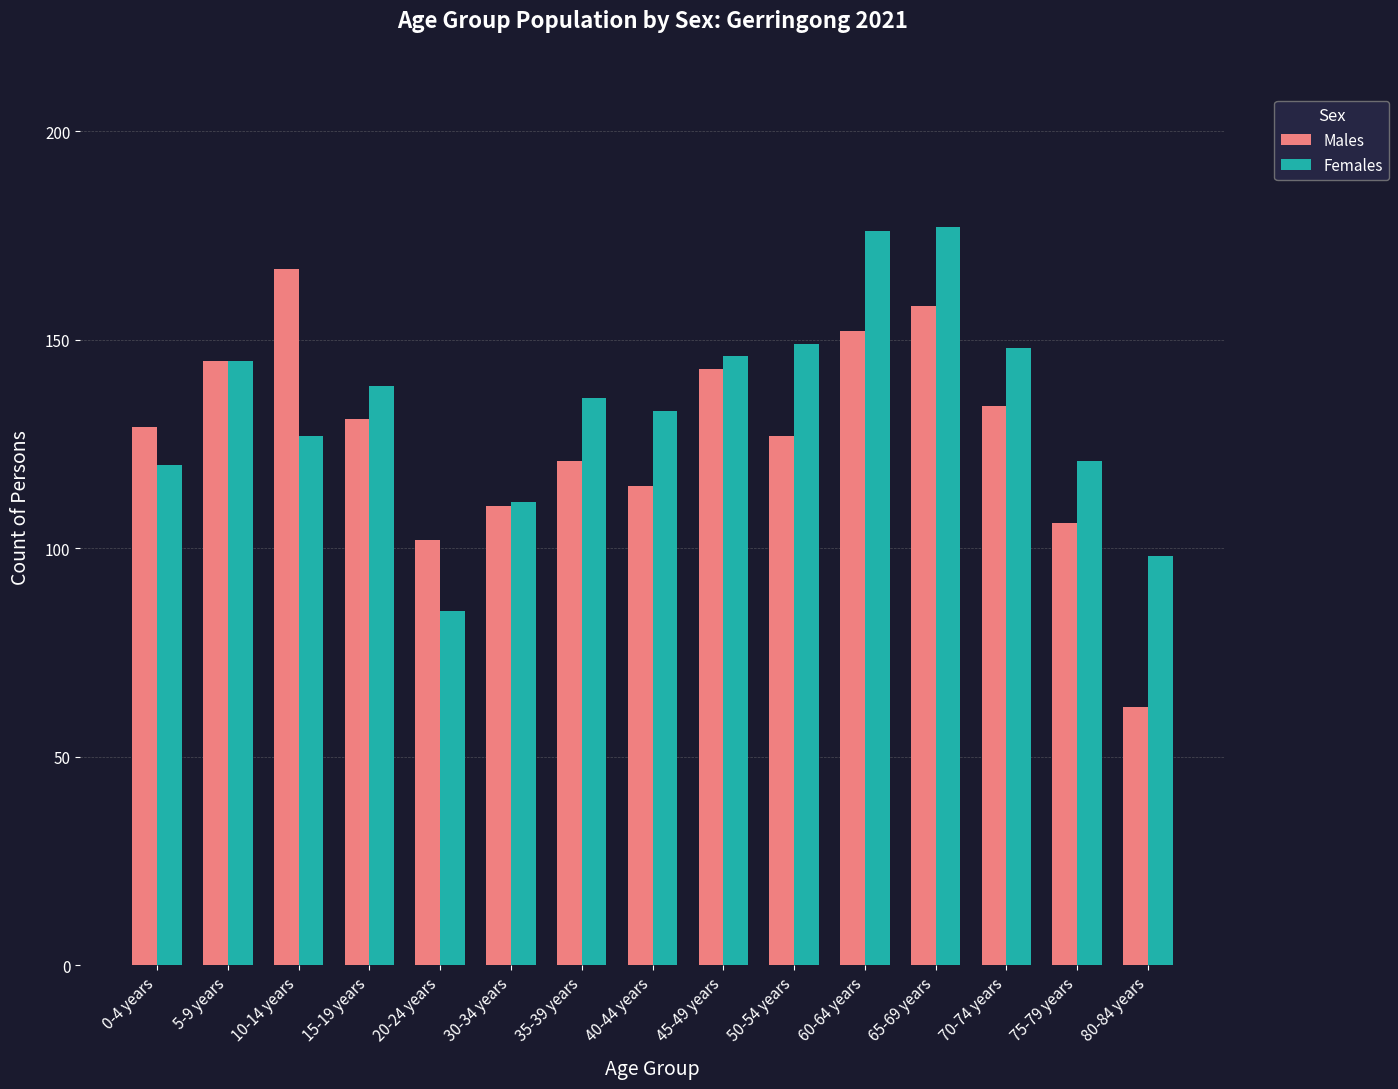

Which series has the largest total across all categories?

Females